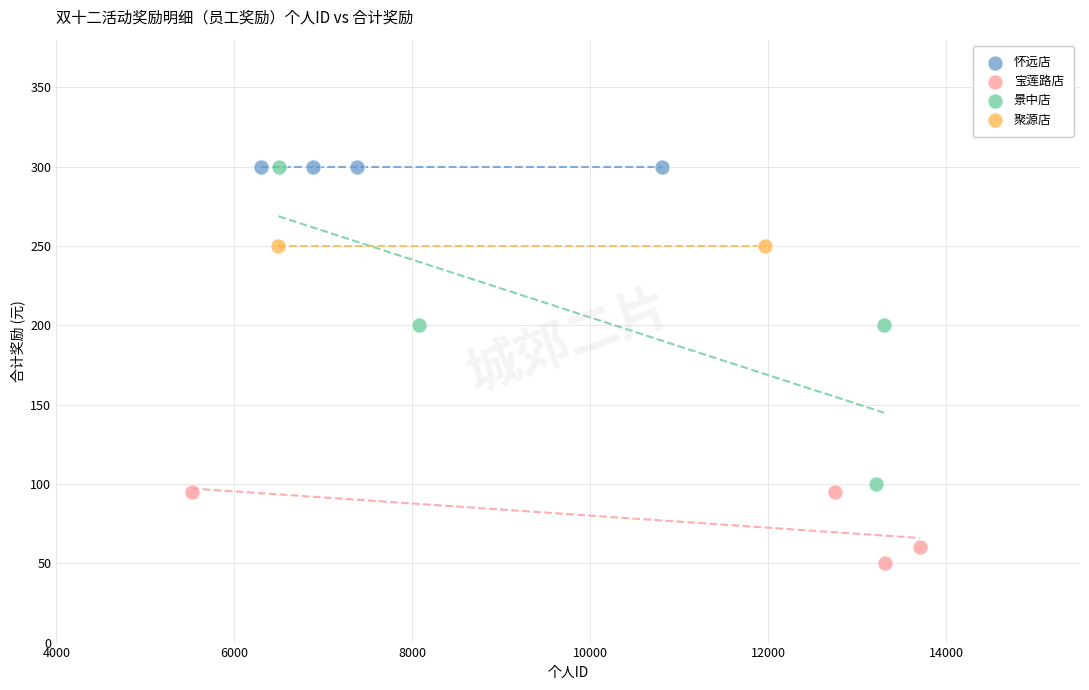

Which series contains the lowest Y value?

宝莲路店